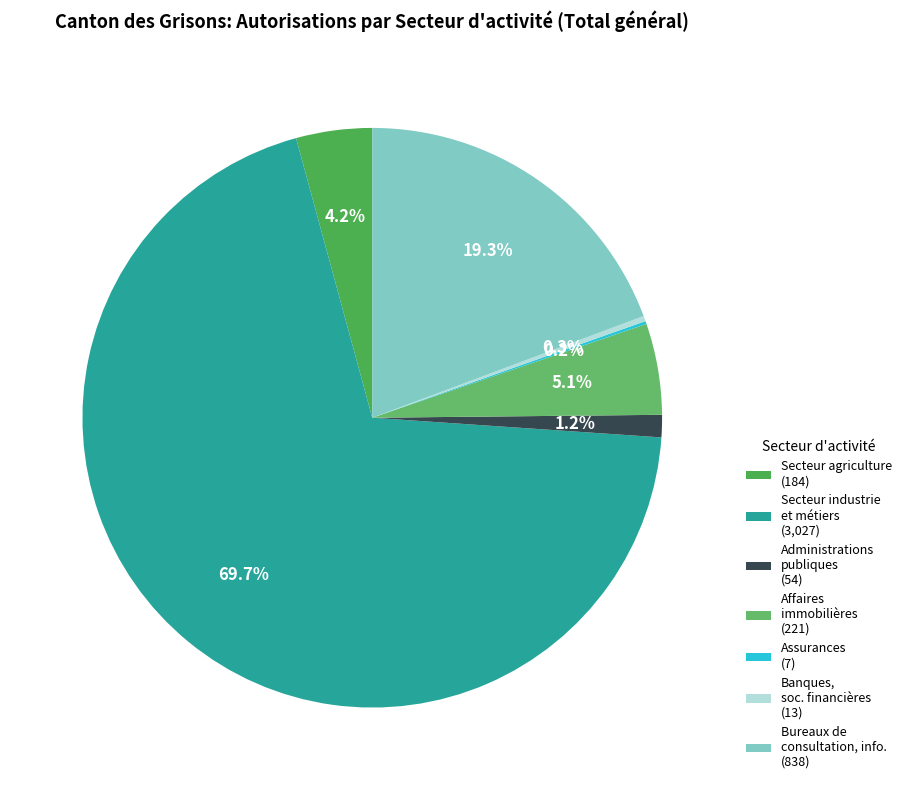

Which slice represents more than half of the pie?

Secteur industrie et métiers (3,027)